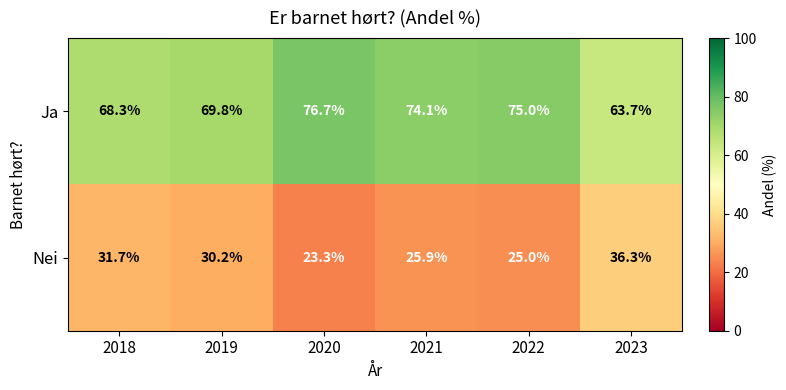

At which label does Ja first exceed 74?

2020